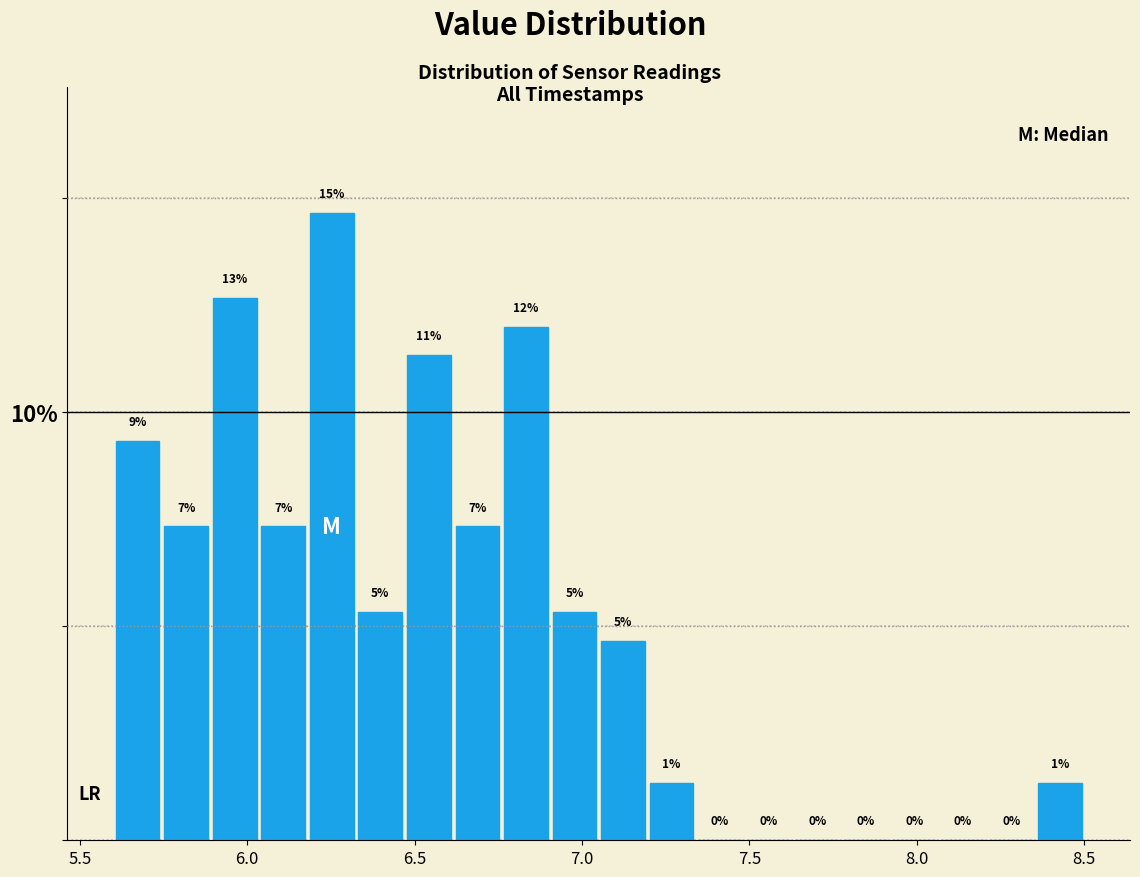

Around what value on the x-axis is the tallest bar? Give the approximate position of its centre, as read against the axis.

6.25